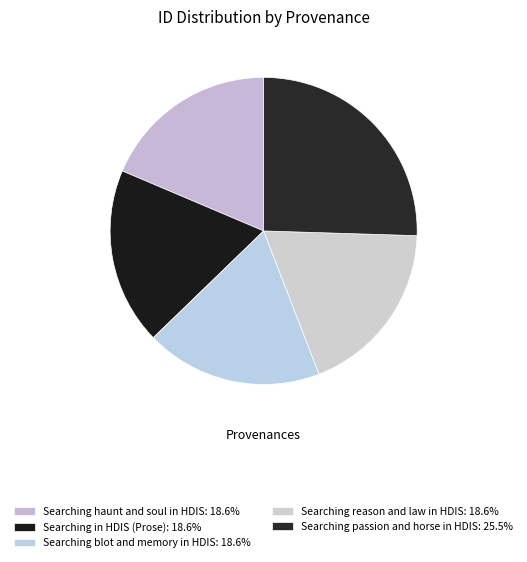

How many segments does this pie chart have?

5